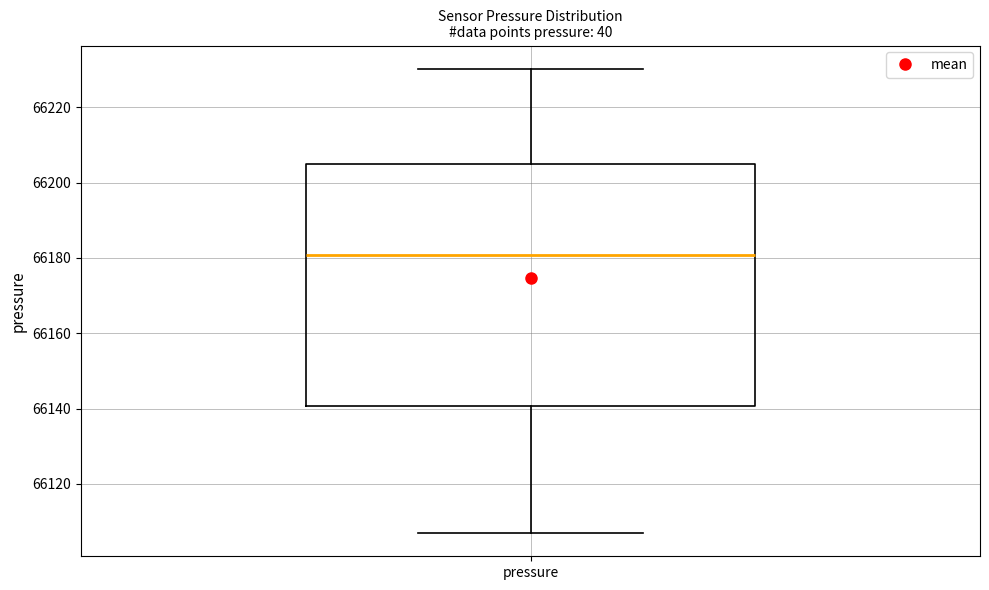

Transcribe this box plot: give where the median line is, the range the box spans, and where the two whiskers end, as read against the y-axis. The values are not printed on the chart, so give them approximately, as read against the axis.

median 66180, box 66140 to 66204, whiskers 66106 to 66230